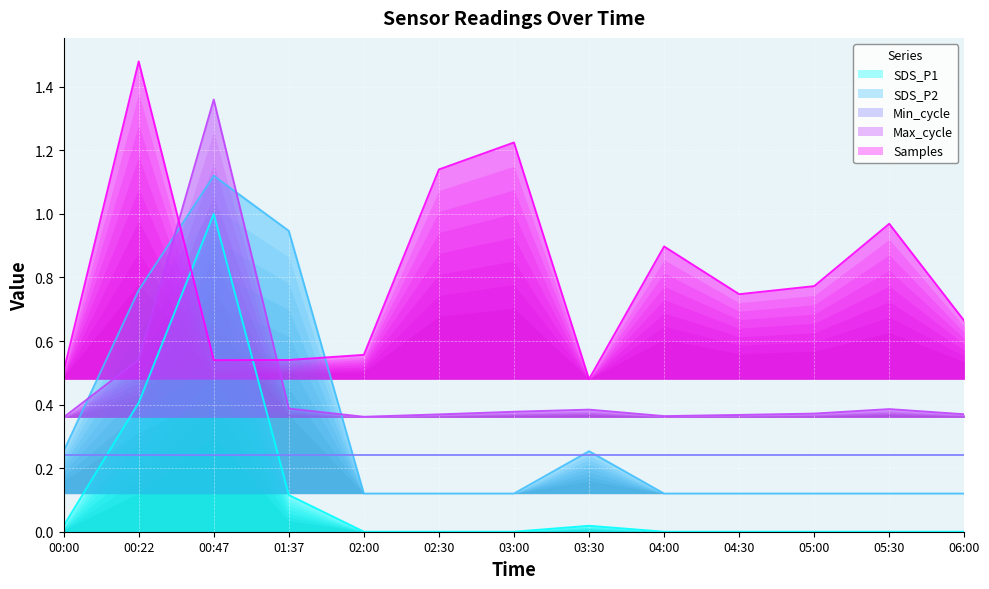

Is the value of Max_cycle at 06:00 greater than the value of SDS_P2 at 03:30?

Yes